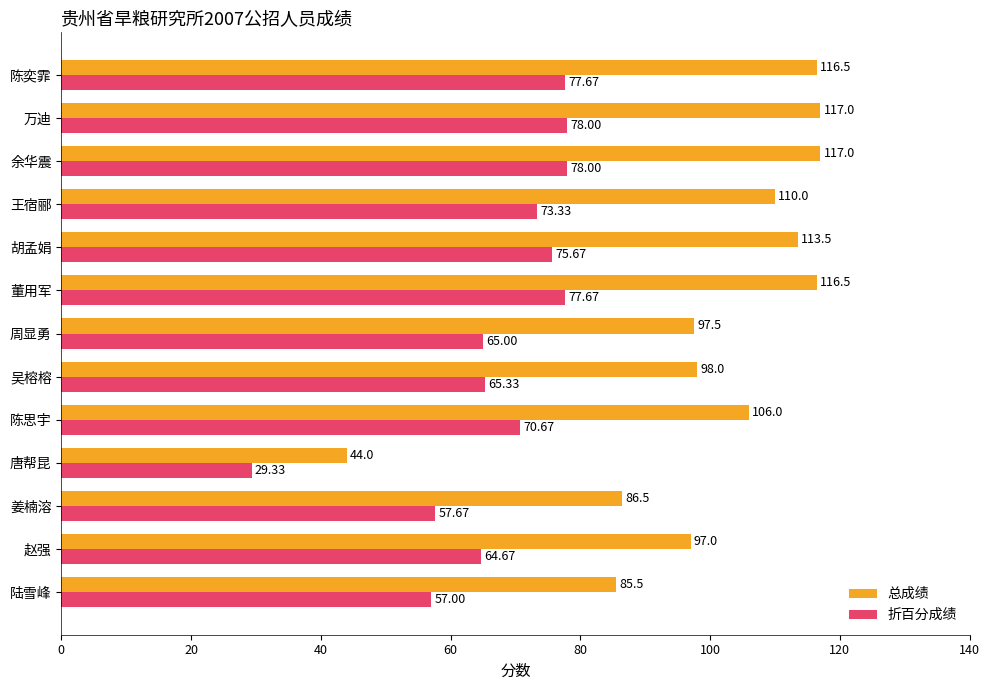

Which series has the largest total across all categories?

总成绩